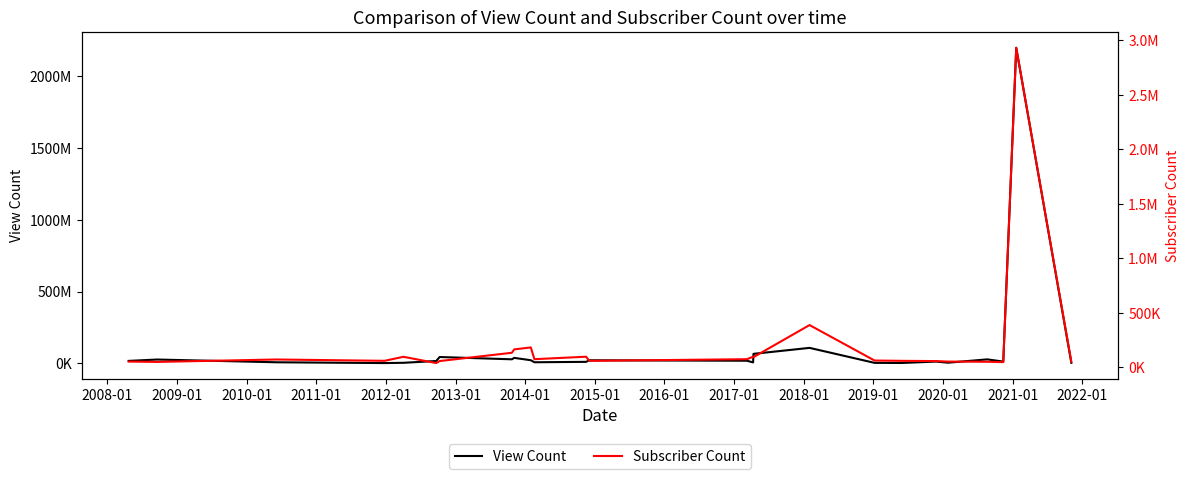

What value does the Subscriber Count series have at 2012-01, to the nearest 50?

39600